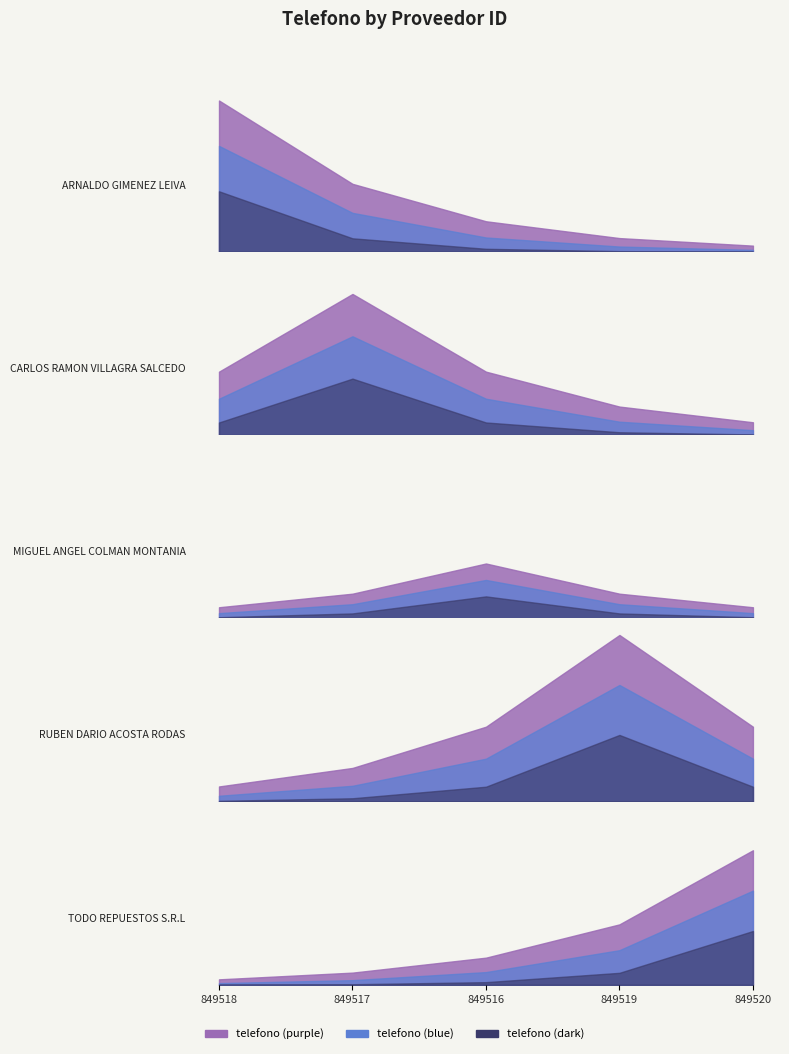

True or false: the data shows 860661 at 849518.

False